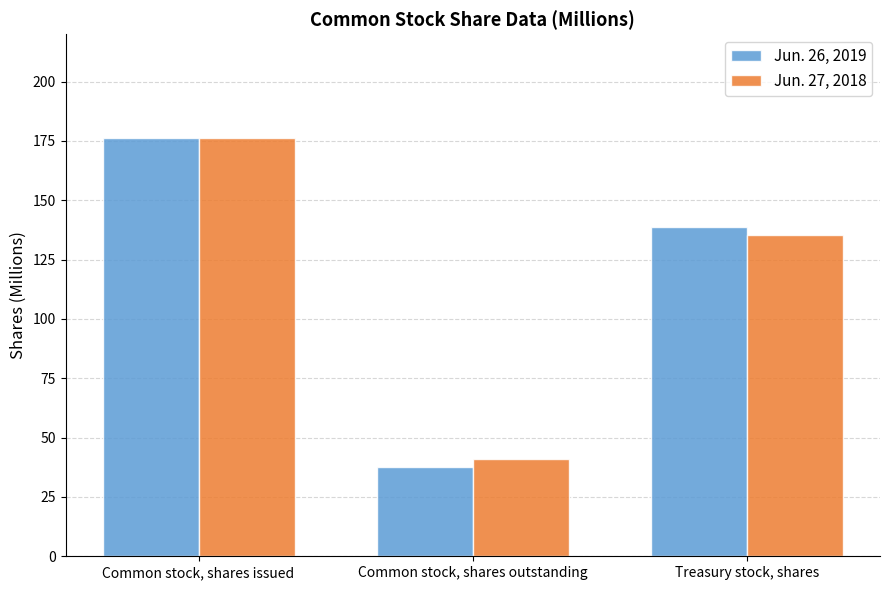

How many bars are there in total?

6